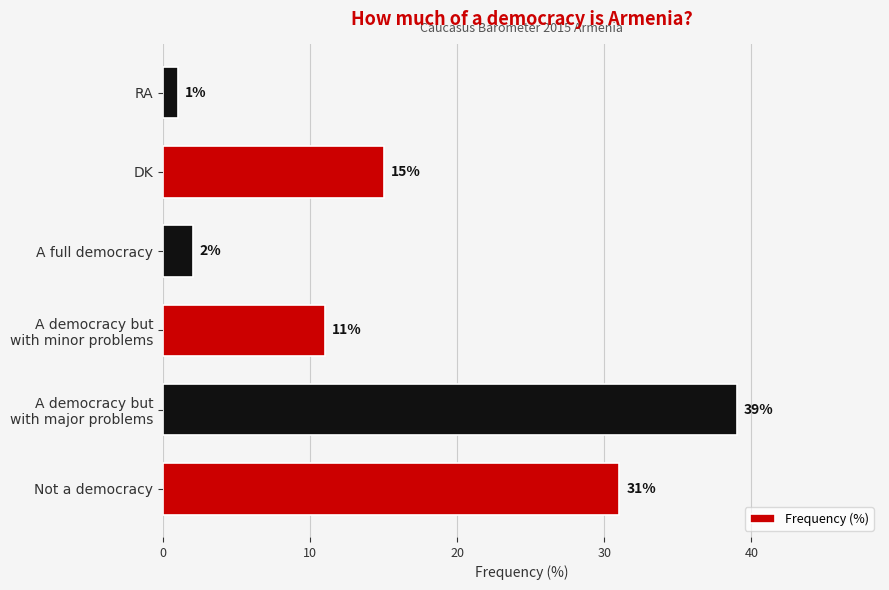

Which has a higher value, Not a democracy or RA?

Not a democracy